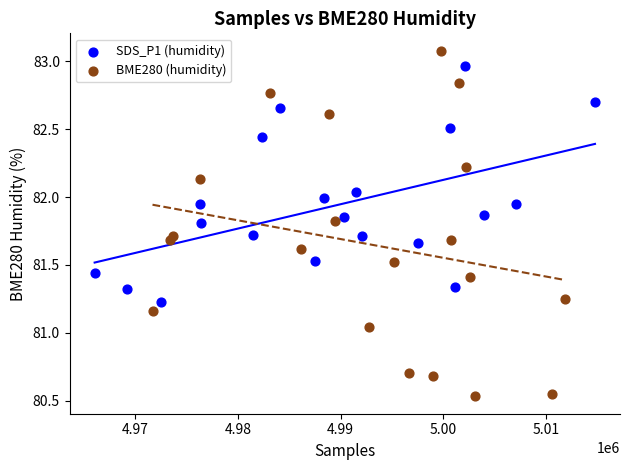

Which series has the largest Y range (max minus min)?

BME280 (humidity)